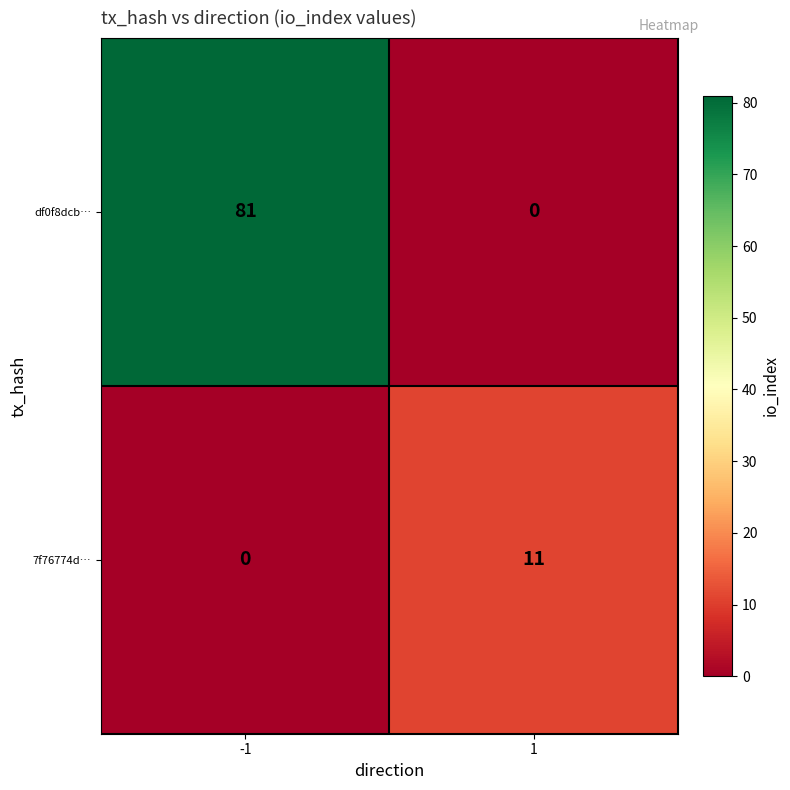

Read the 7f76774d… value at 1, to the nearest 10.

10